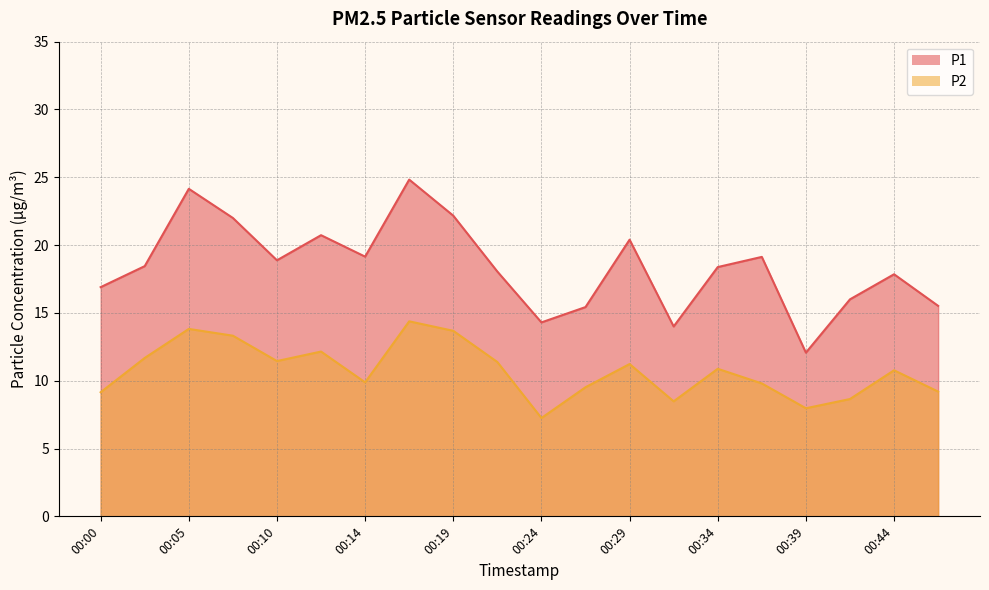

At which category does P2 reach its first local valley?

00:10